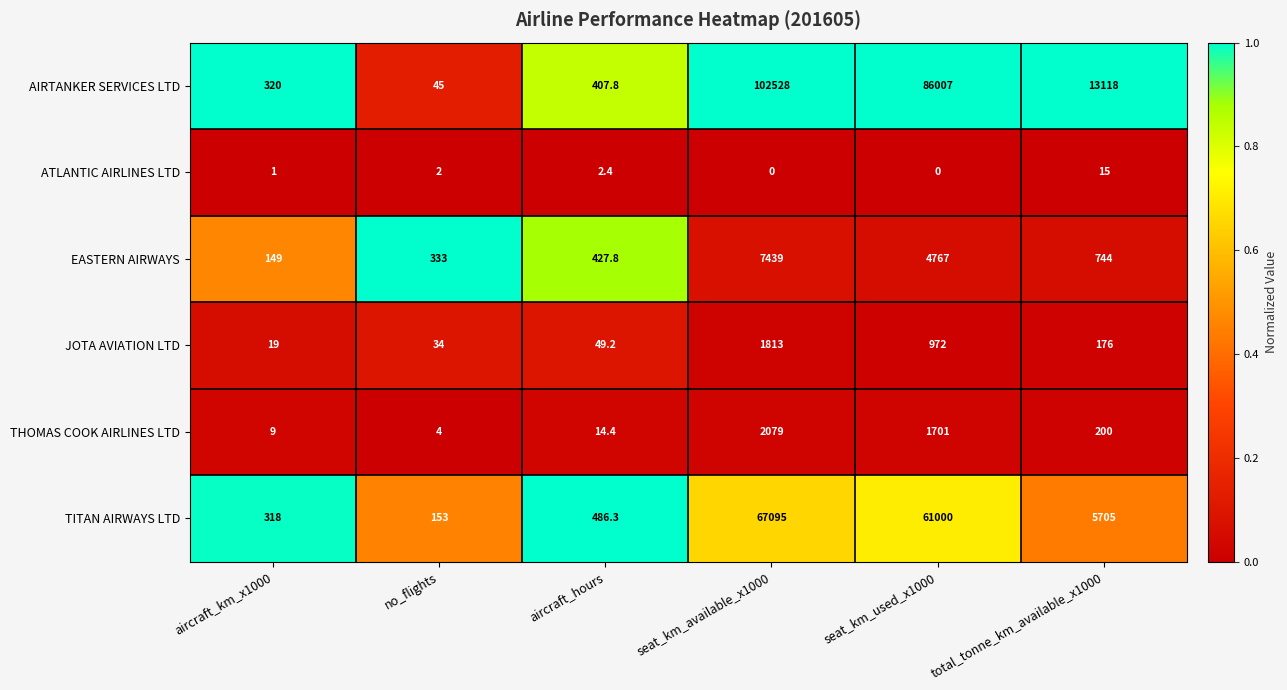

At which label does TITAN AIRWAYS LTD reach its minimum?

no_flights